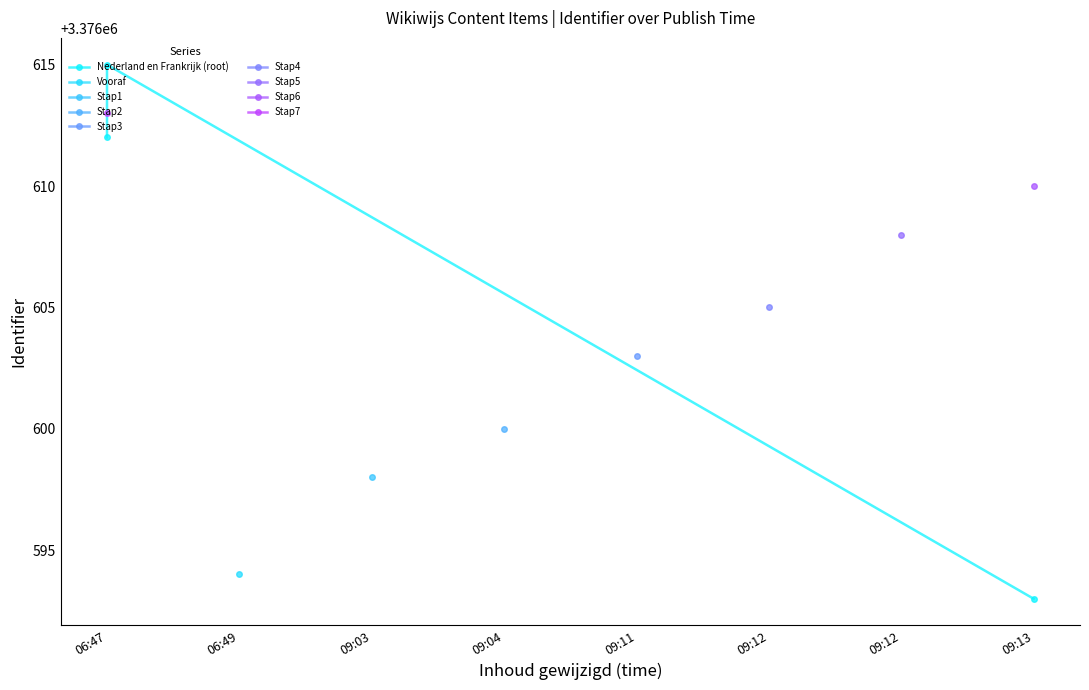

What is the greatest value displayed?

3376615